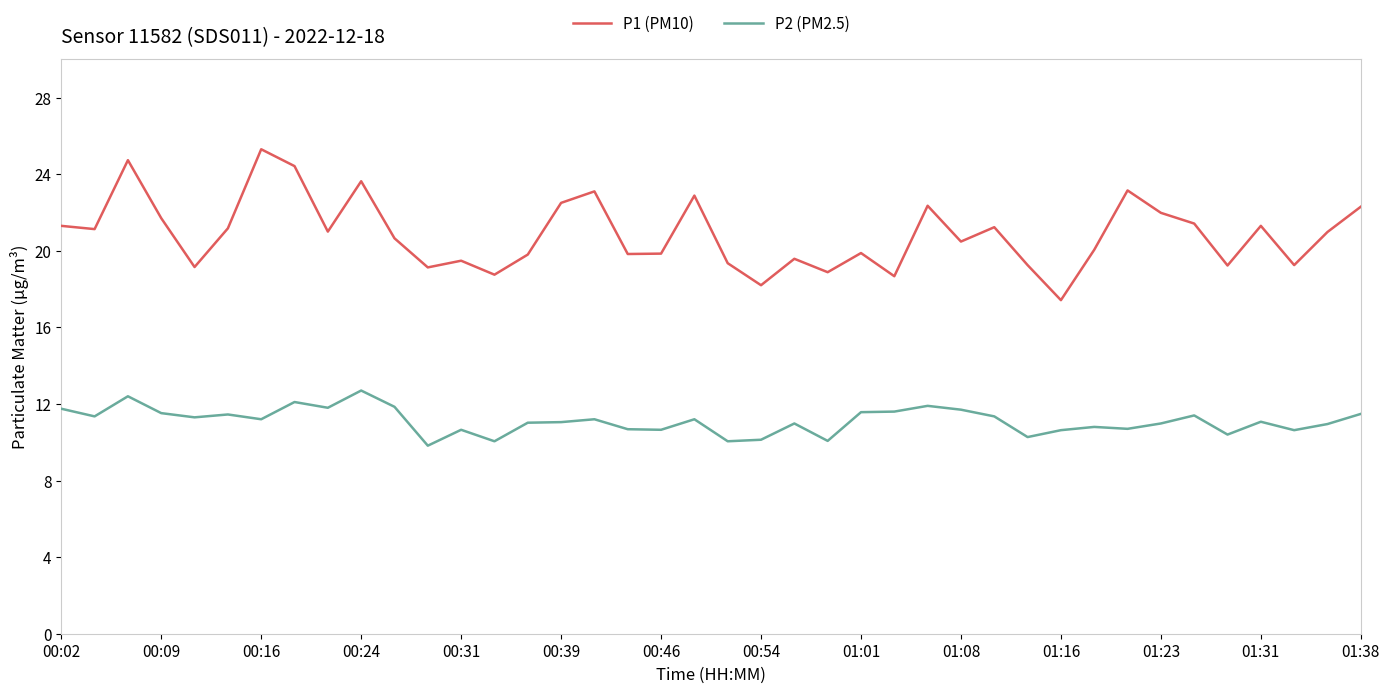

How many distinct data groups are displayed?

2